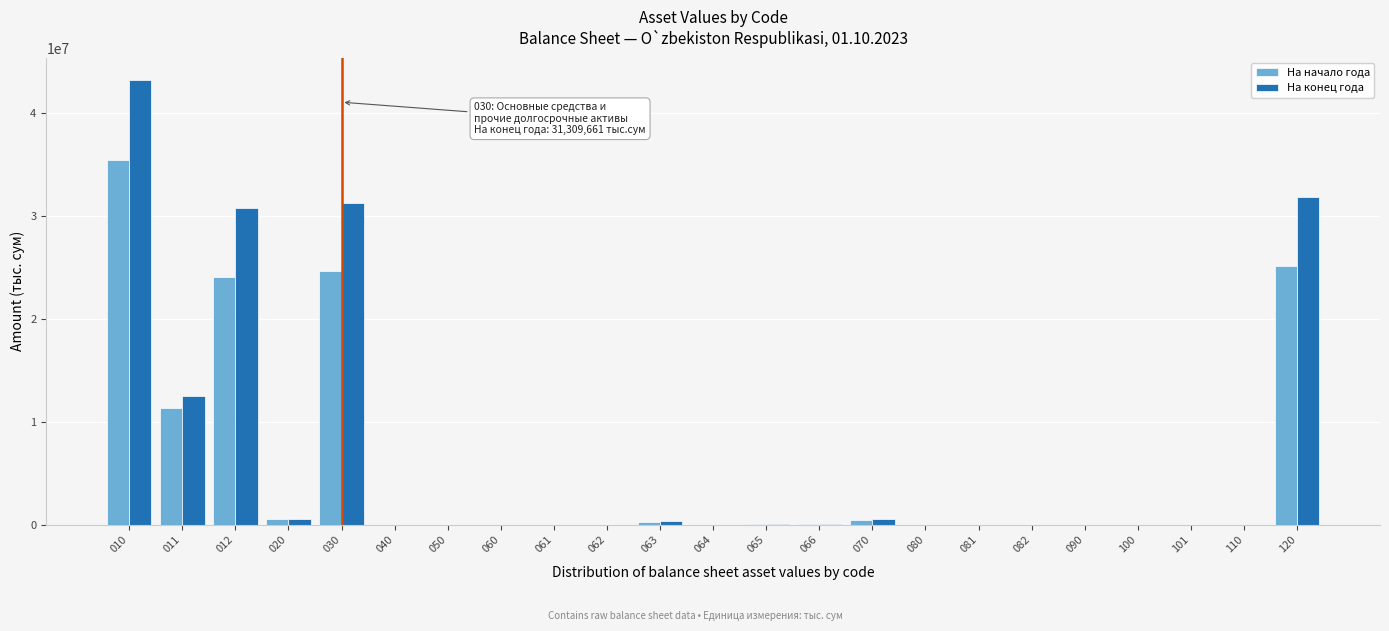

What is the sum of all На конец года values?

151281596.6